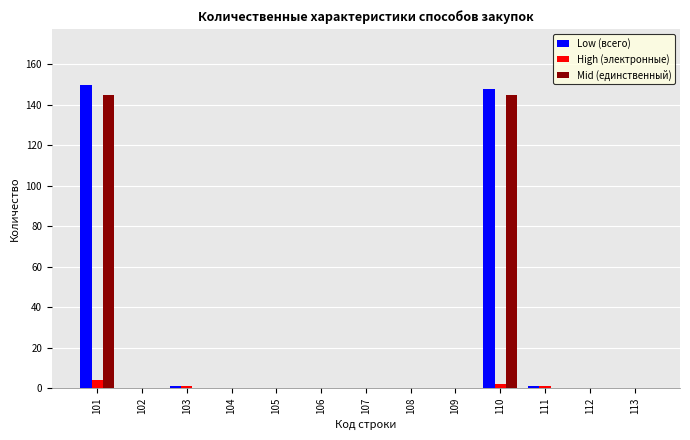

What is the sum of all High (электронные) values?

8